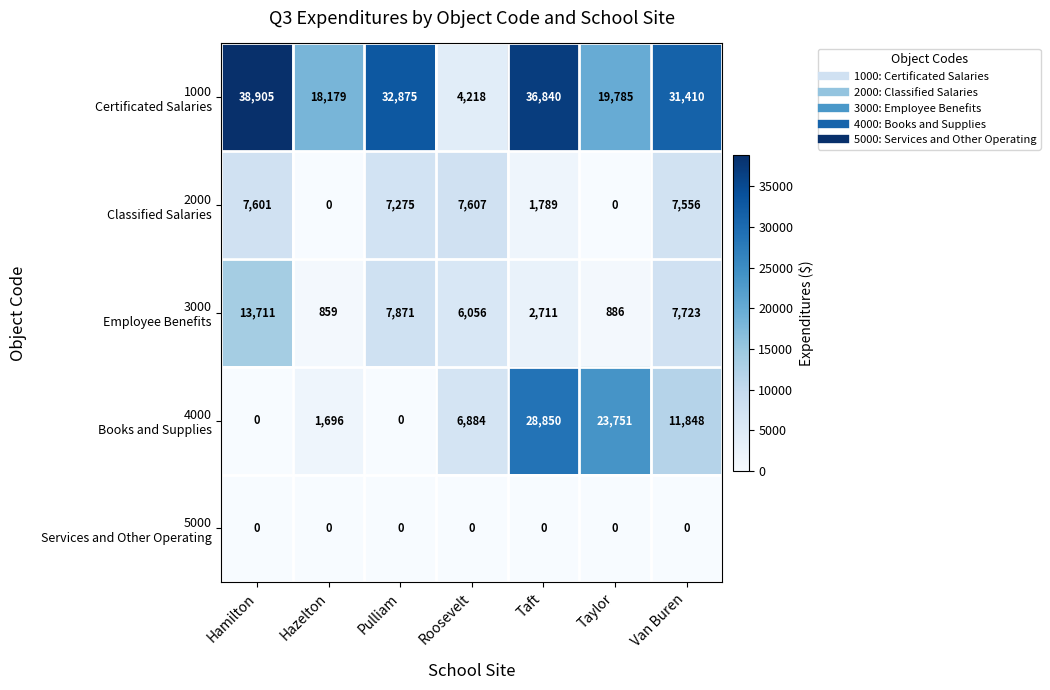

What is the spread (max minus min) of values at Pulliam?

32875